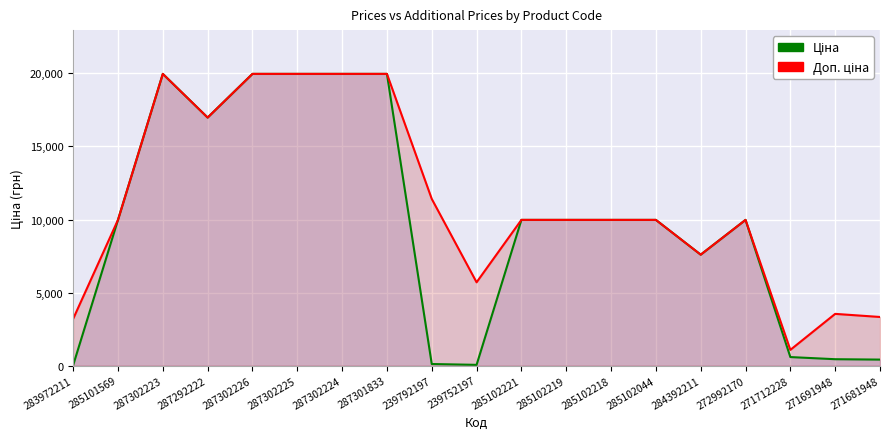

List the labels in order of Доп. ціна value, smallest first.

271712228, 283972211, 271681948, 271691948, 239752197, 284392211, 285101569, 285102221, 285102219, 285102218, 285102044, 272992170, 239792197, 287292222, 287302223, 287302226, 287302225, 287302224, 287301833